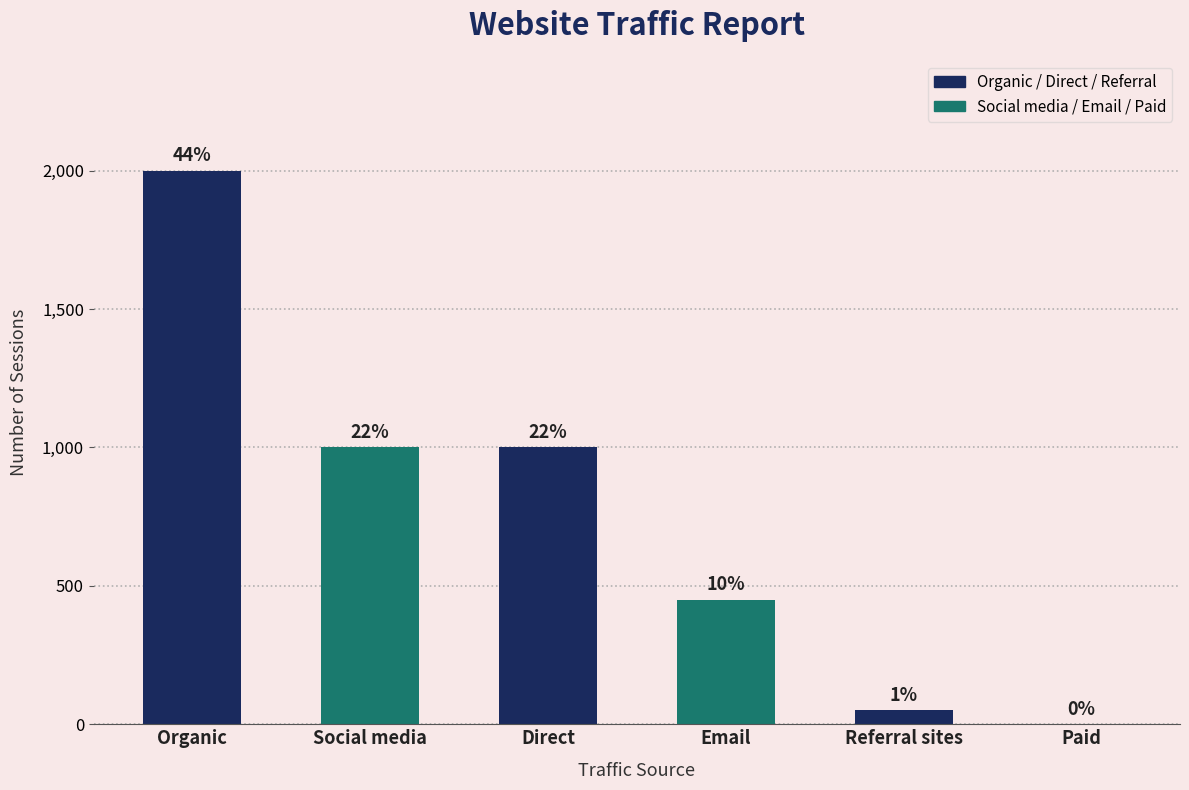

Are the bars horizontal?

No